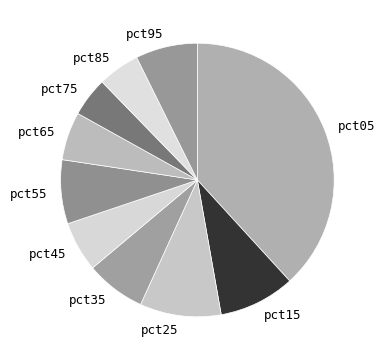

Combined, do pct75 and pct55 account for over 50%?

No